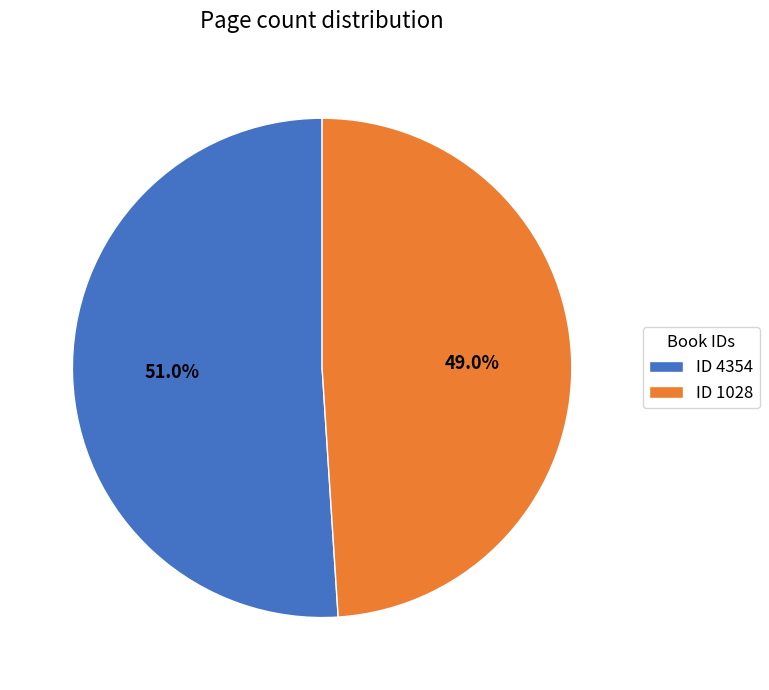

Rank the categories by value from lowest to highest.

ID 1028, ID 4354